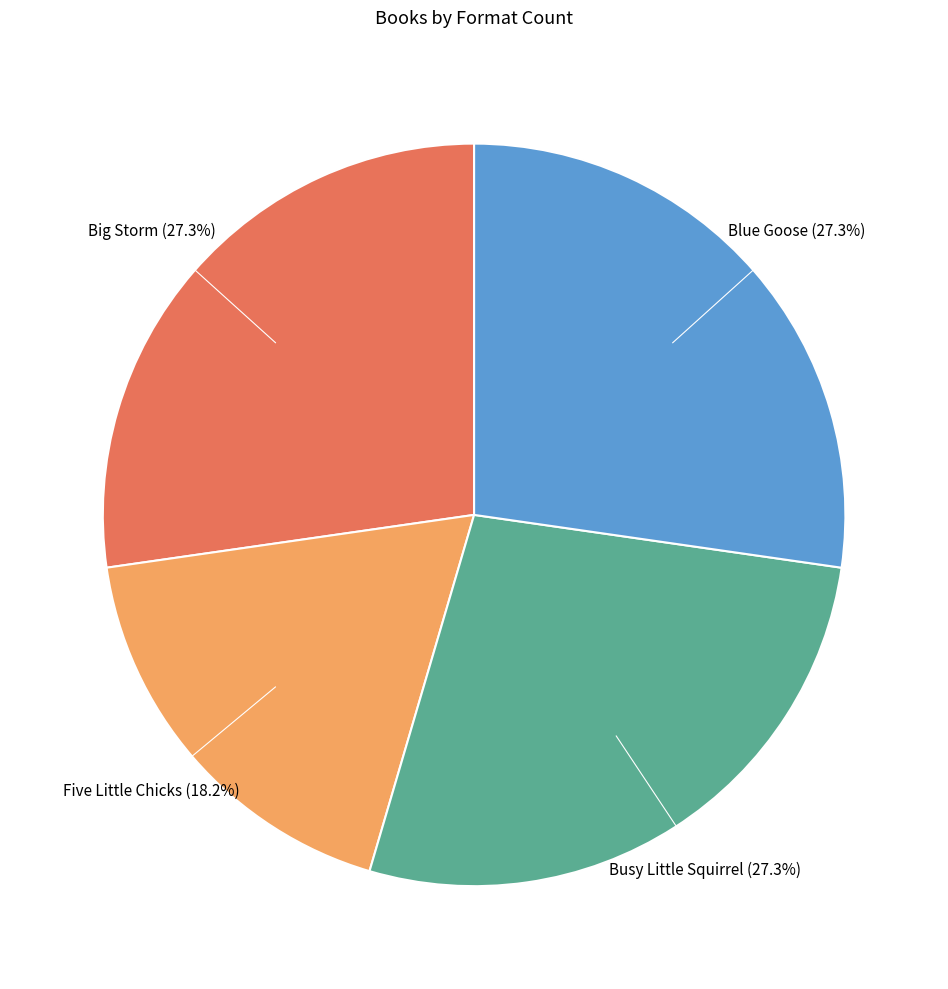

Does any single category account for the majority?

No